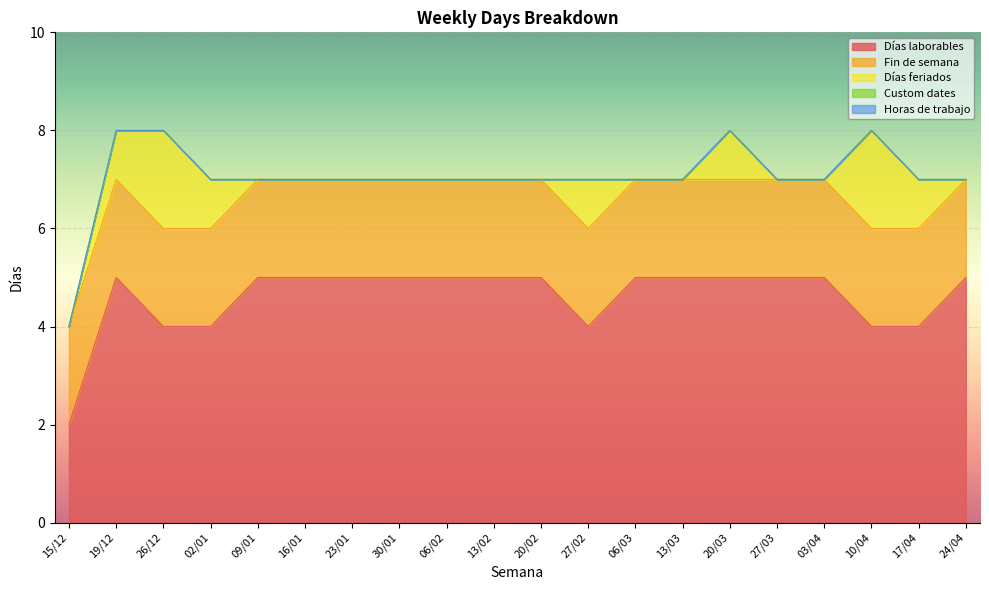

What is the approximate value of Días laborables at 02/01?

4